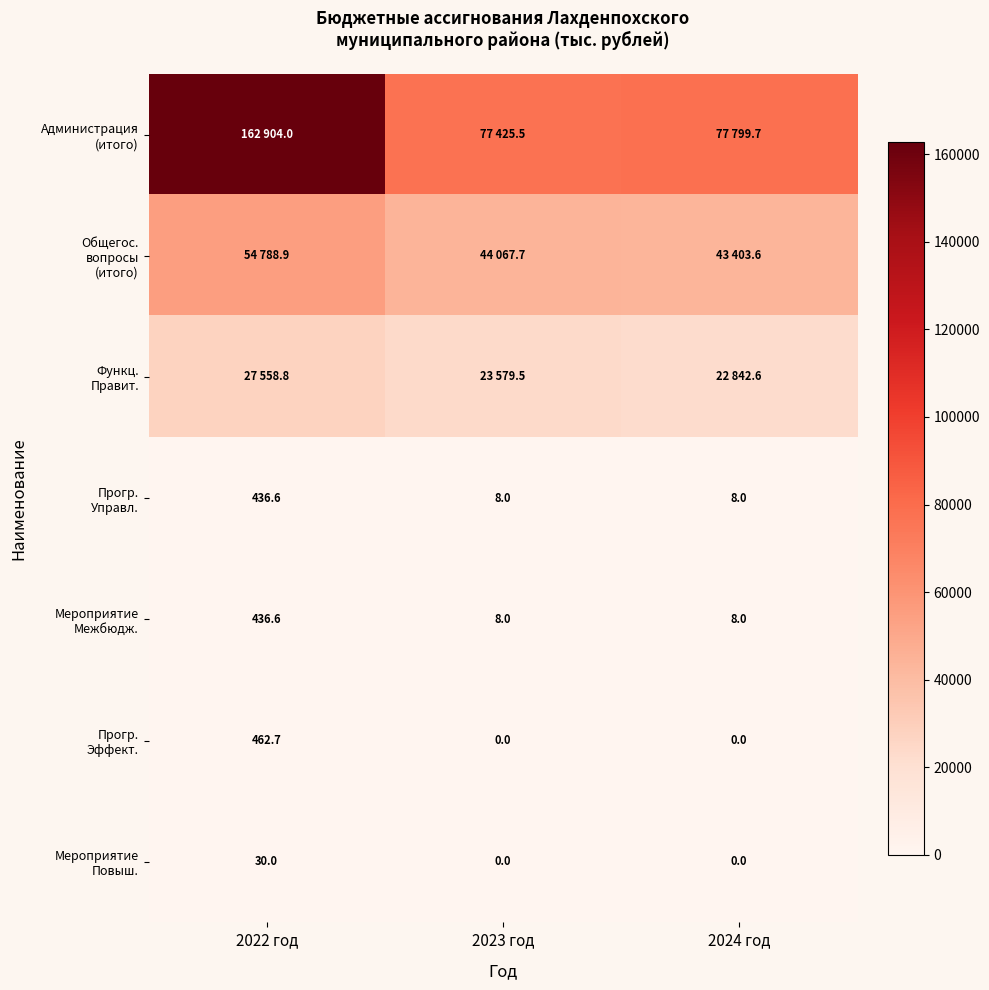

Rank the series by their maximum value, from highest to lowest.

Администрация (итого), Общегос. вопросы (итого), Функц. Правит., Прогр. Эффект., Прогр. Управл., Мероприятие Межбюдж., Мероприятие Повыш.